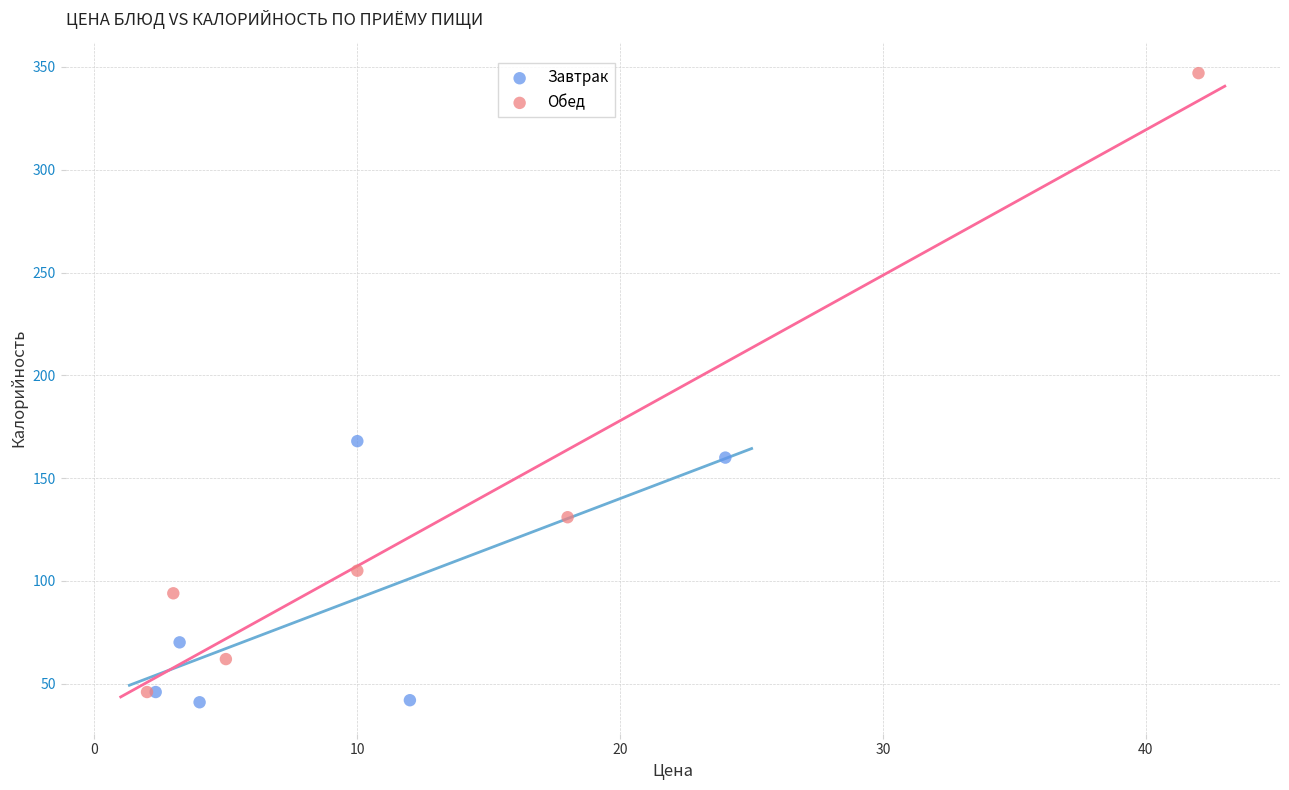

Which series has the widest spread of Y values?

Обед